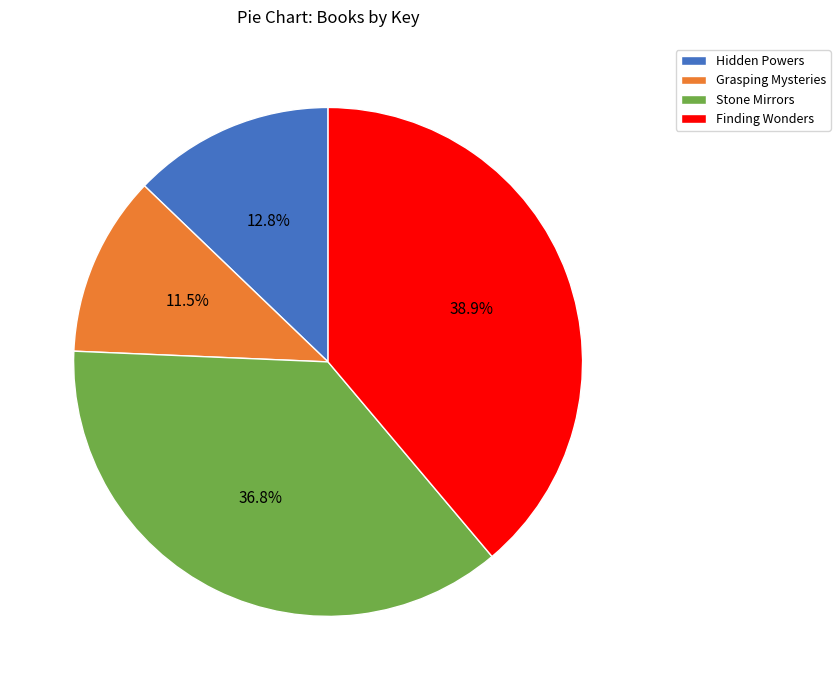

Approximately how many times larger is the value at Grasping Mysteries compared to Hidden Powers?

0.9